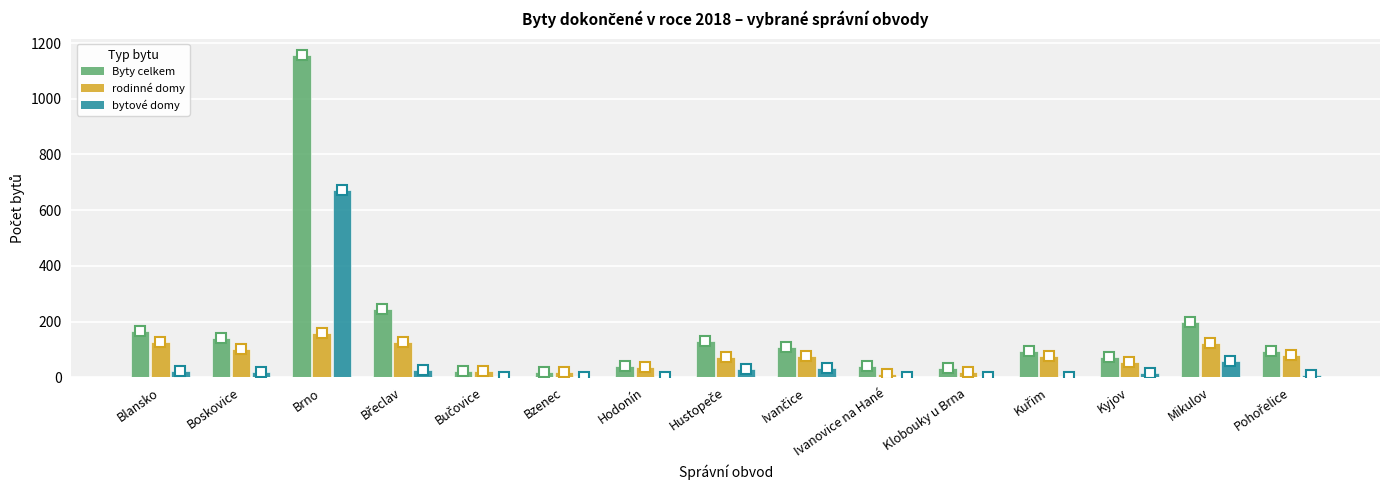

What is the sum of all bytové domy values?

883